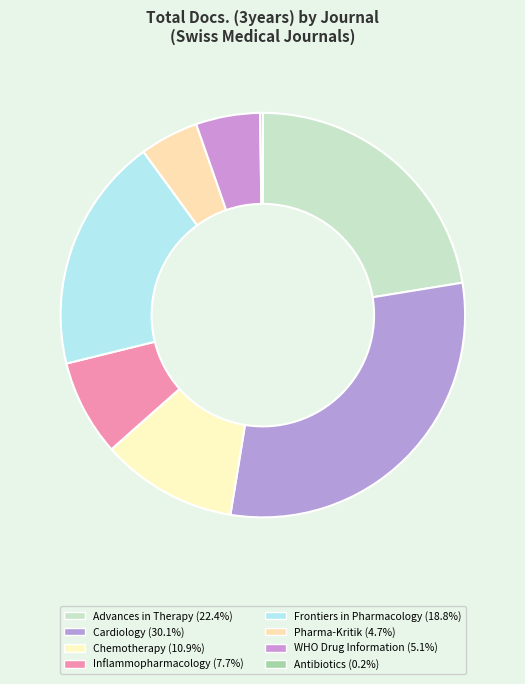

To the nearest percent, what is the average slice percentage?

12%